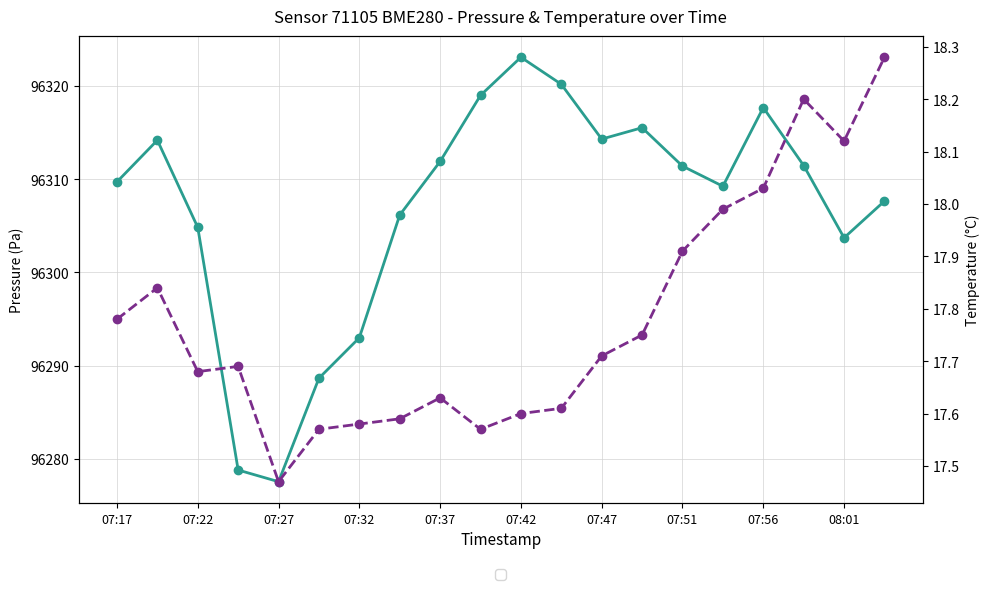

Is this an area chart (filled region under the line)?

No